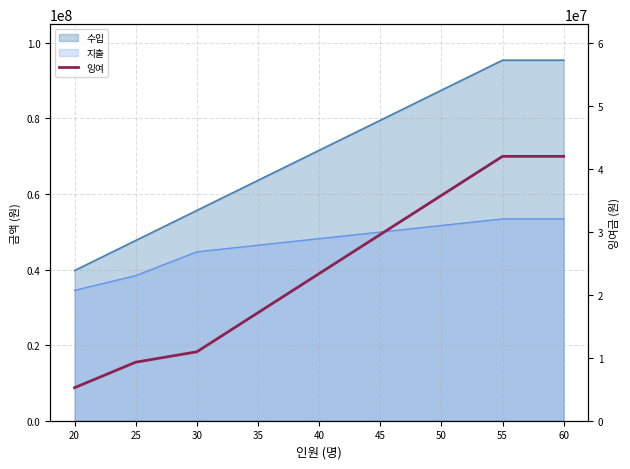

Reading left to right, list all the values displayed in this chart.

5250000	9300000	10950000	17160000	23370000	29580000	35790000	42000000	42000000